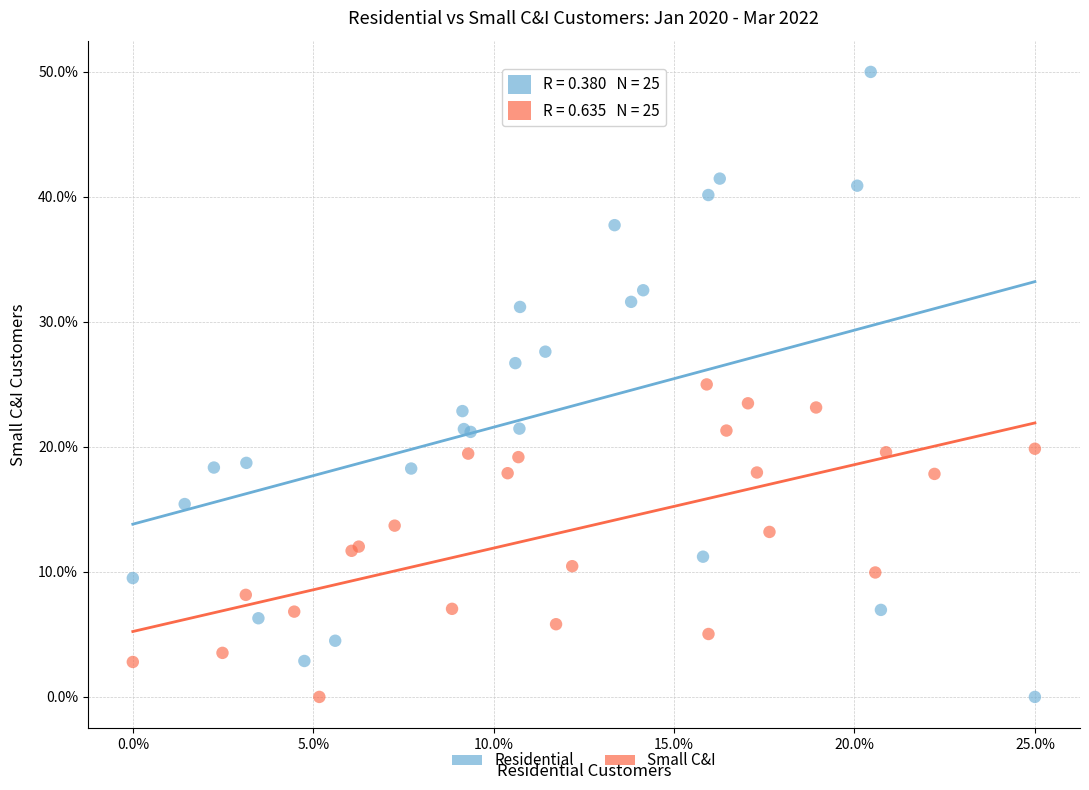

What are all the series names shown in the legend?

Residential, Small C&I